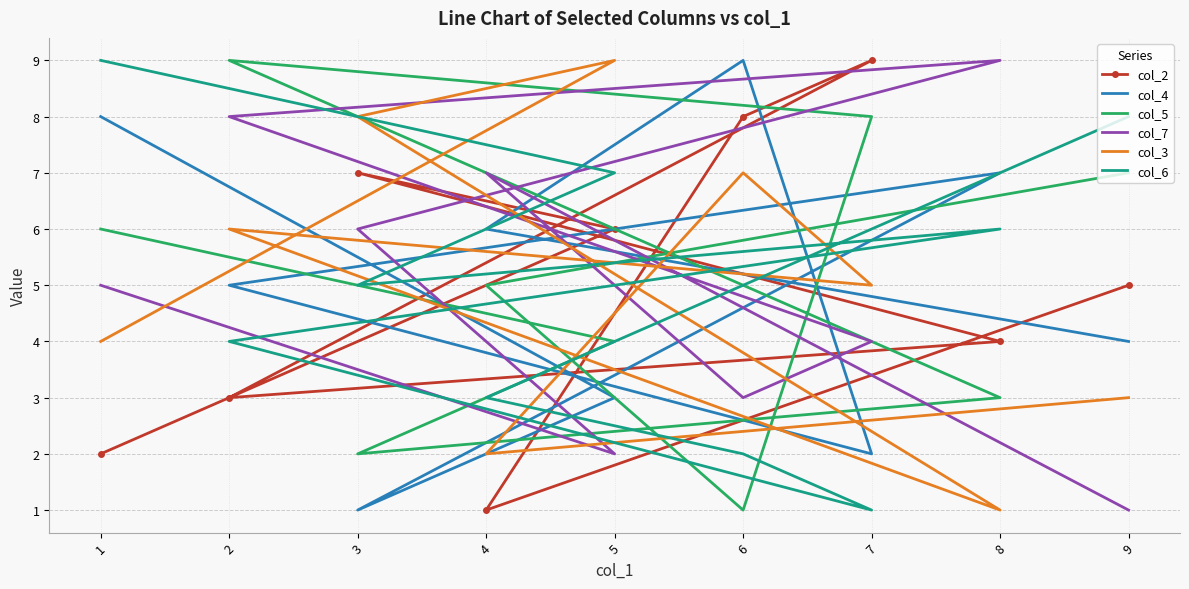

Reading left to right, list all the values displayed in this chart.

col_2: 2	6	7	4	3	9	8	1	5
col_4: 8	3	1	7	5	2	9	6	4
col_5: 6	4	2	3	9	8	1	5	7
col_7: 5	2	6	9	8	4	3	7	1
col_3: 4	9	8	1	6	5	7	2	3
col_6: 9	7	5	6	4	1	2	3	8